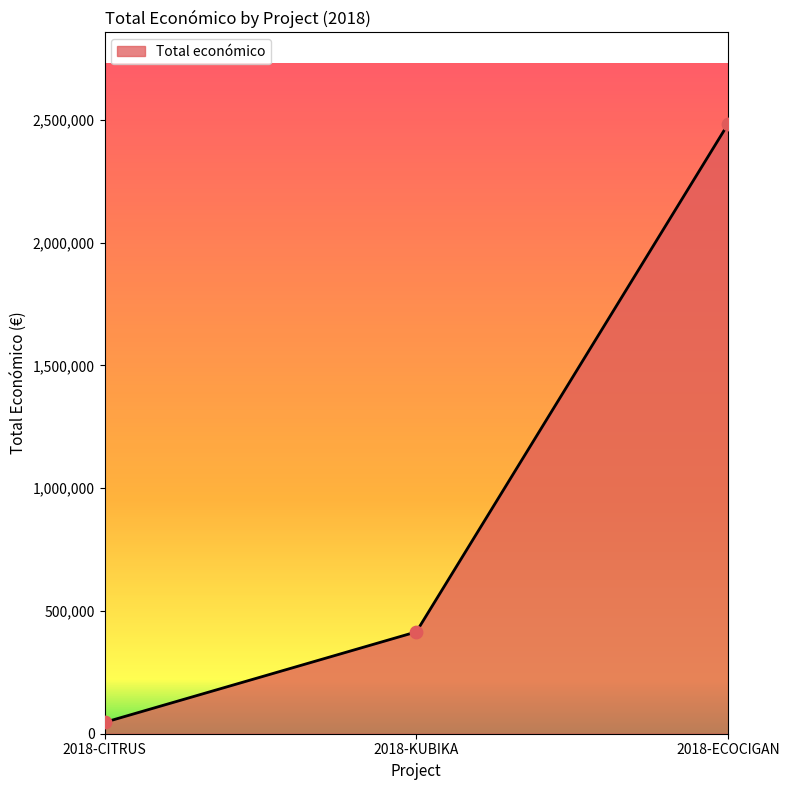

What is the change in value from 2018-CITRUS to 2018-ECOCIGAN?

+2437414